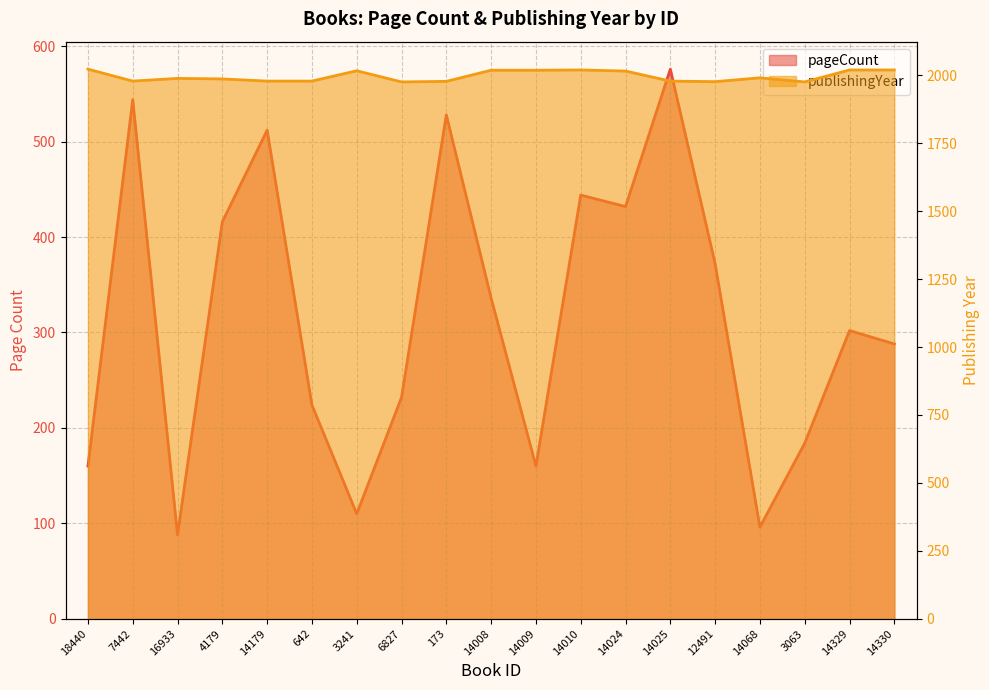

At which label is pageCount closest to 332?

14008